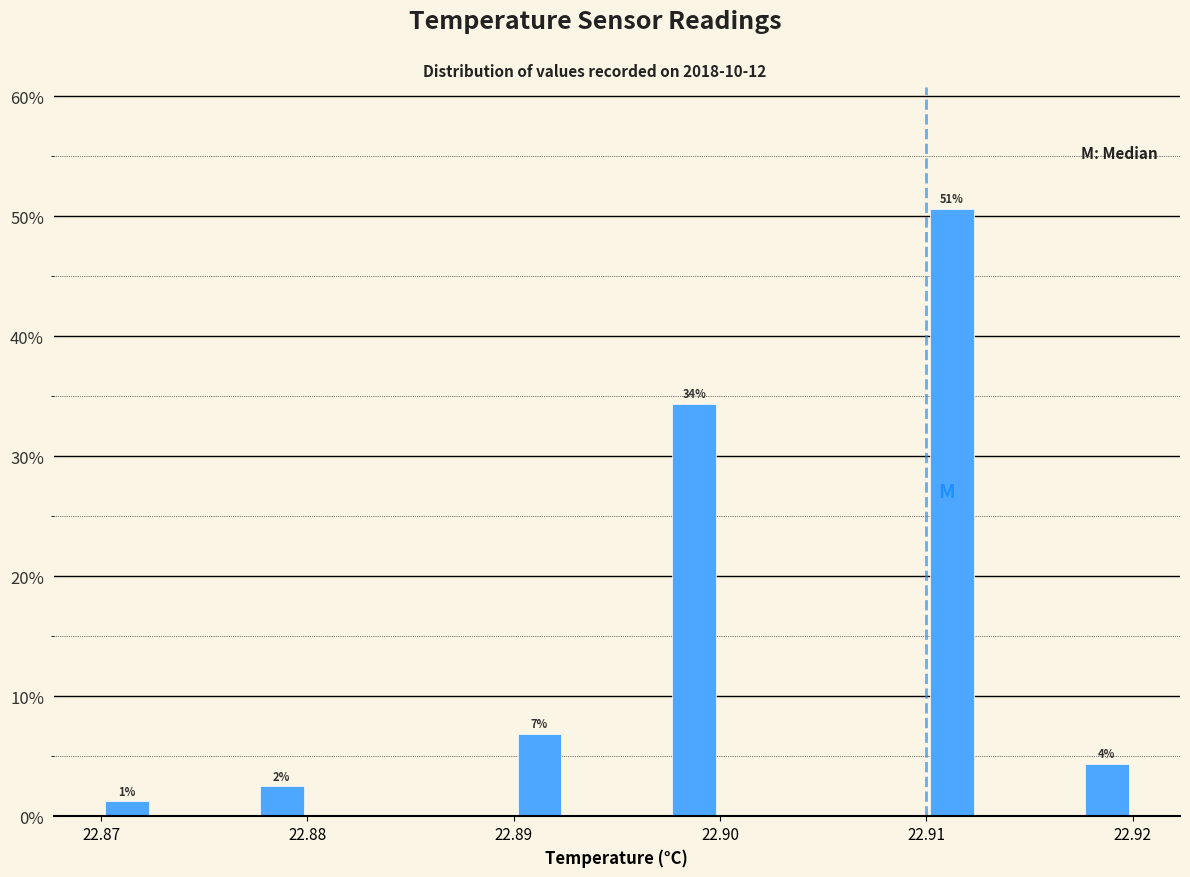

Read against the x-axis, roughly where is the centre of the tallest bar?

22.911